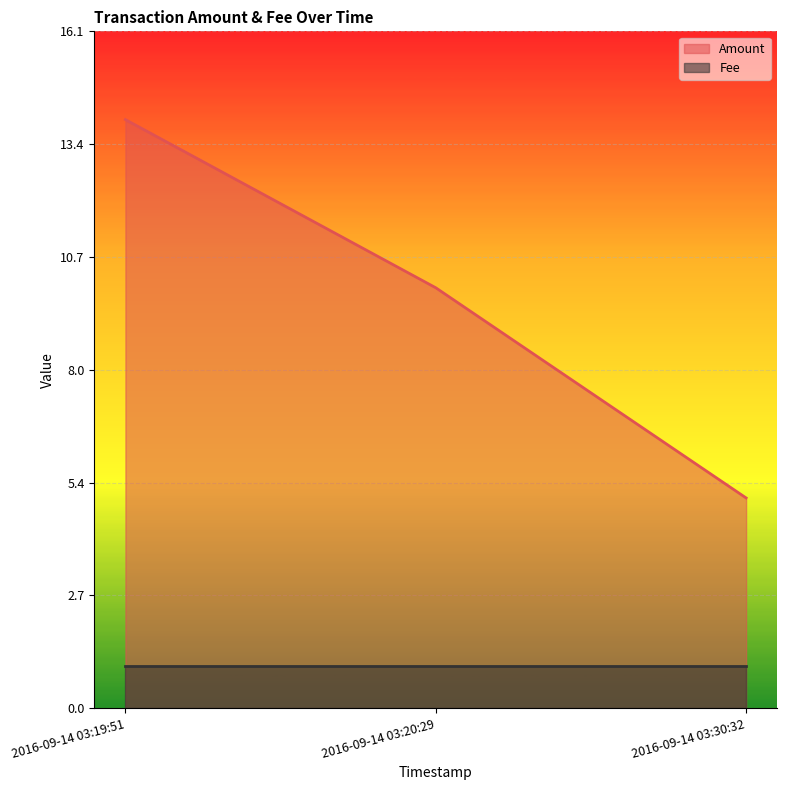

What is the change in value from 2016-09-14 03:20:29 to 2016-09-14 03:30:32?

-5